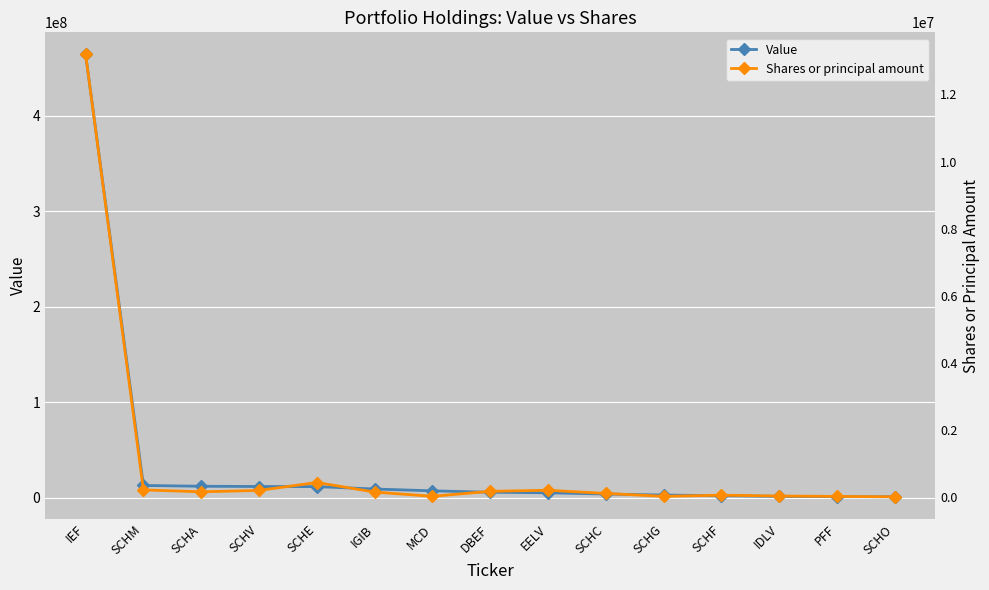

Which series changed the most between SCHV and DBEF?

Value